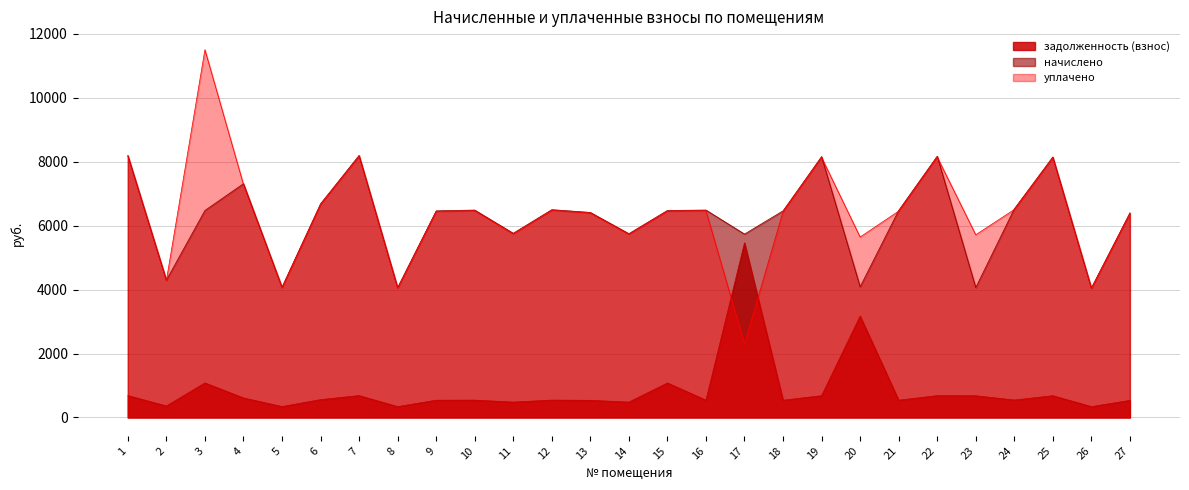

Which label corresponds to the largest value in the chart?

3